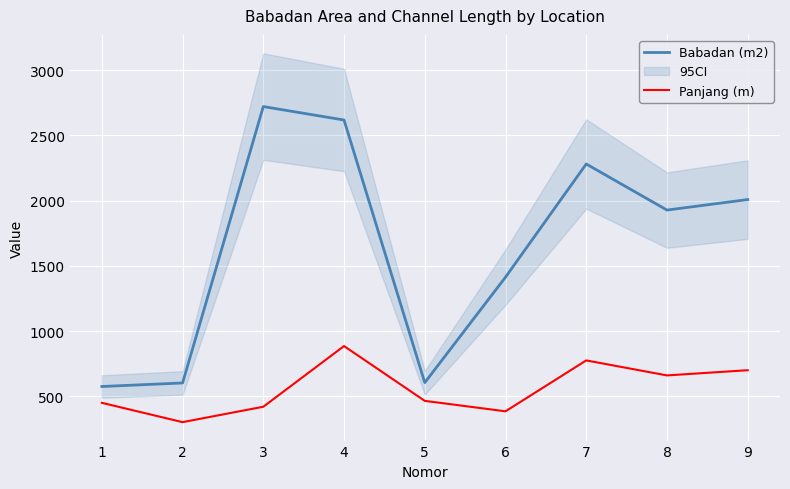

What is the value of the Babadan (m2) point at the 7th from the left?

2280.0